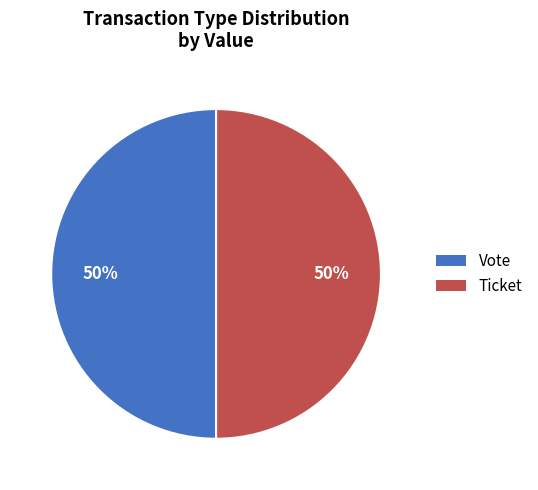

True or false: Ticket accounts for 50% of the total.

True